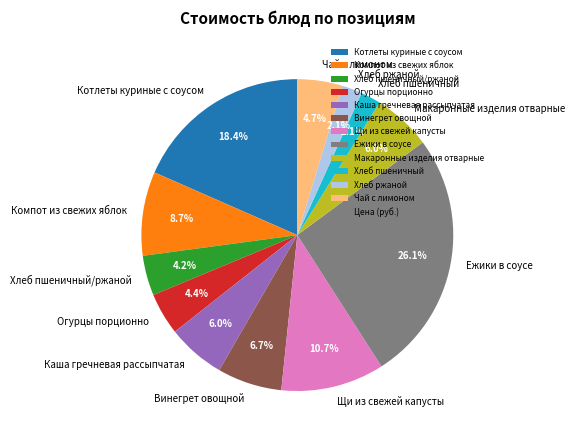

Do Макаронные изделия отварные and Щи из свежей капусты together represent more than half of the pie?

No